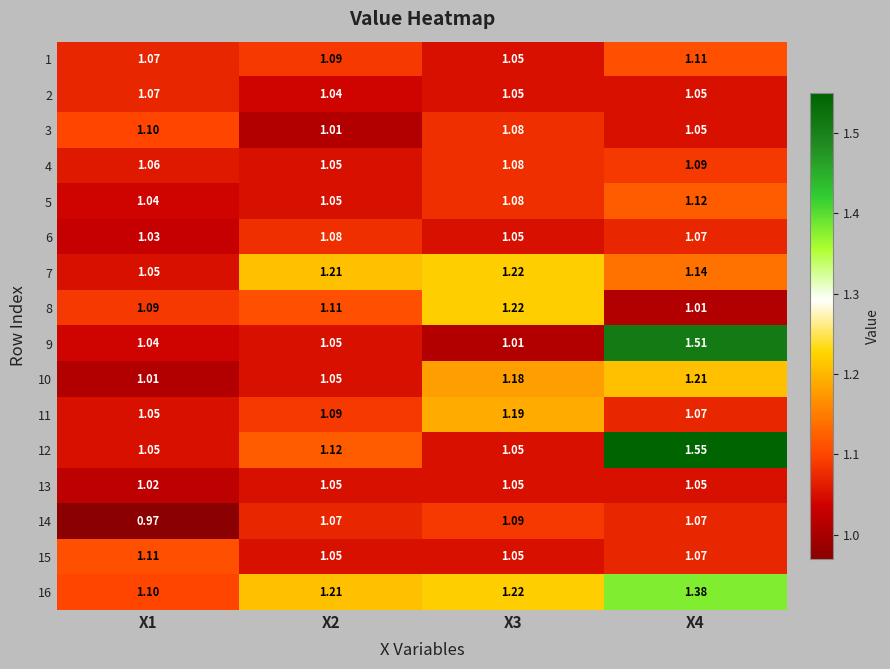

Is the value of 9 at X1 greater than the value of 7 at X1?

No